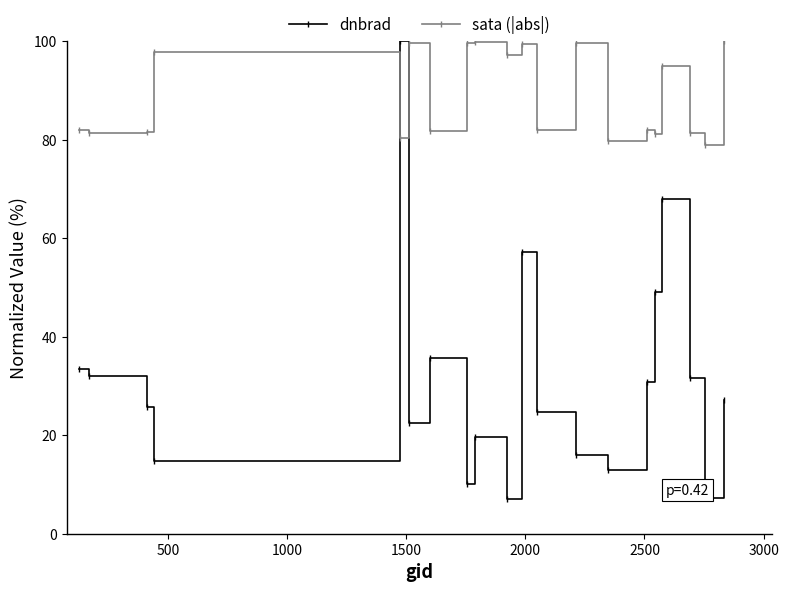

Which series has the widest spread of values?

dnbrad